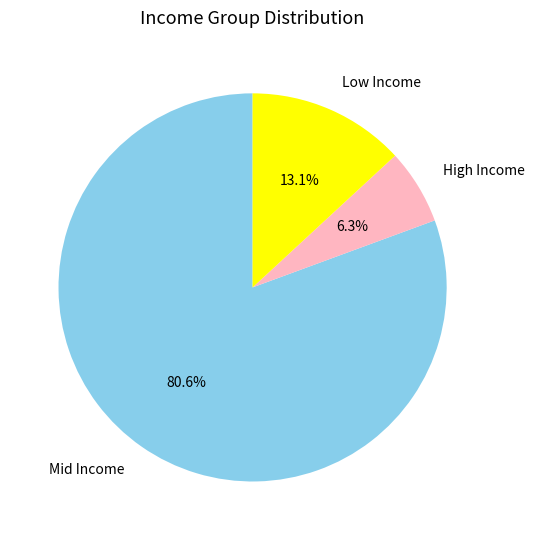

Between Mid Income and Low Income, which is larger?

Mid Income